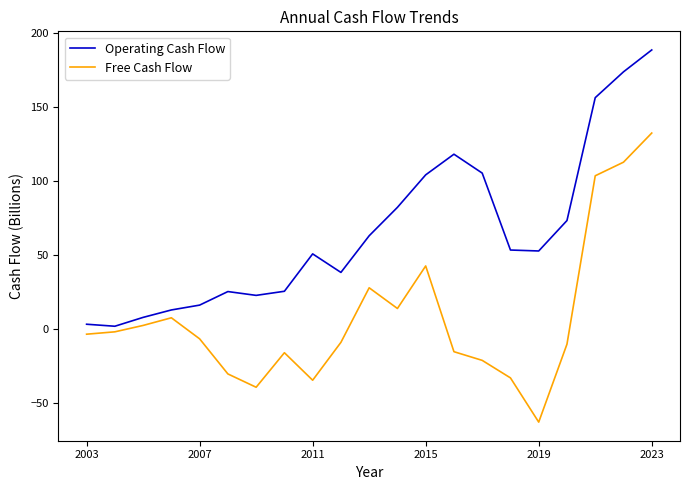

What is the smallest value displayed?

-63.1